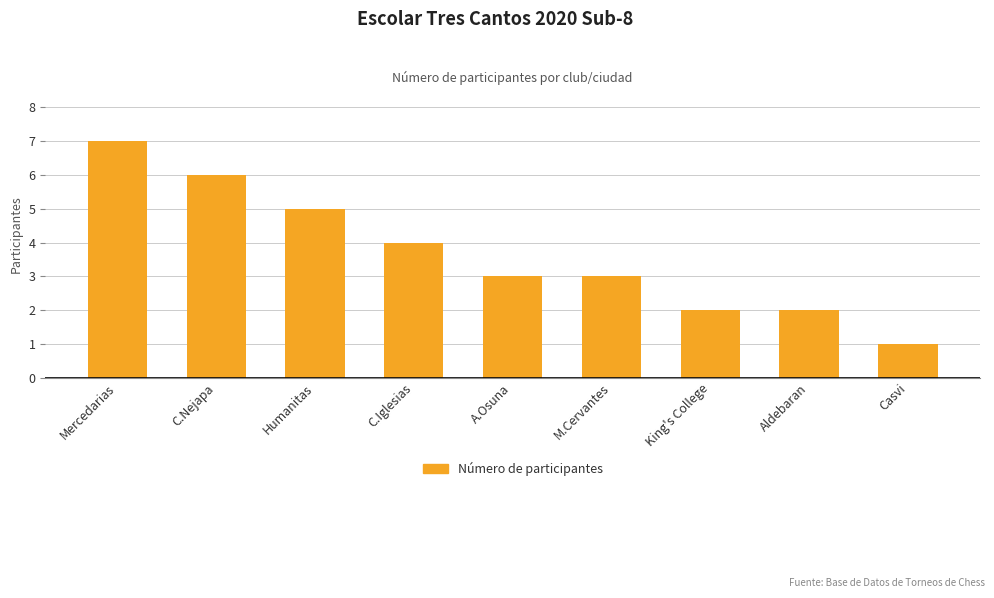

Reading left to right, what are all the values shown in this chart?

Mercedarias=7	C.Nejapa=6	Humanitas=5	C.Iglesias=4	A.Osuna=3	M.Cervantes=3	King's College=2	Aldebaran=2	Casvi=1